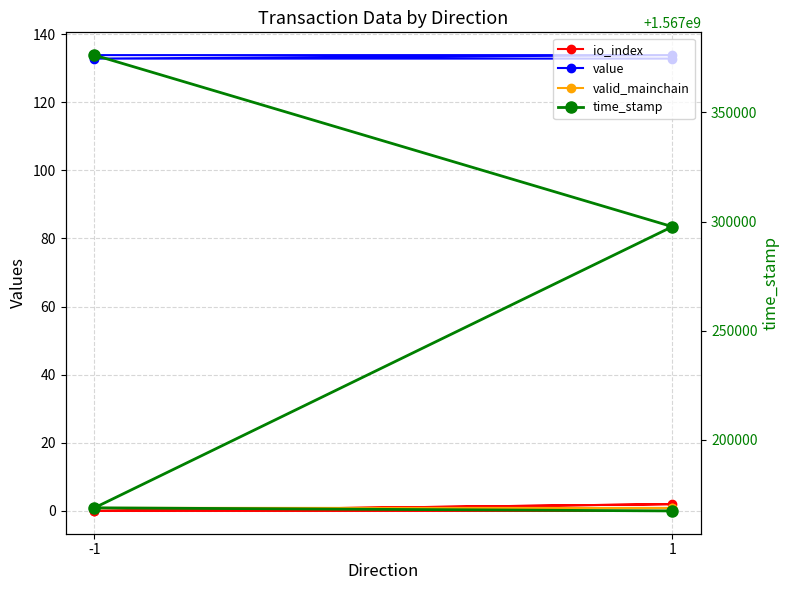

Which series has the largest total across all categories?

time_stamp